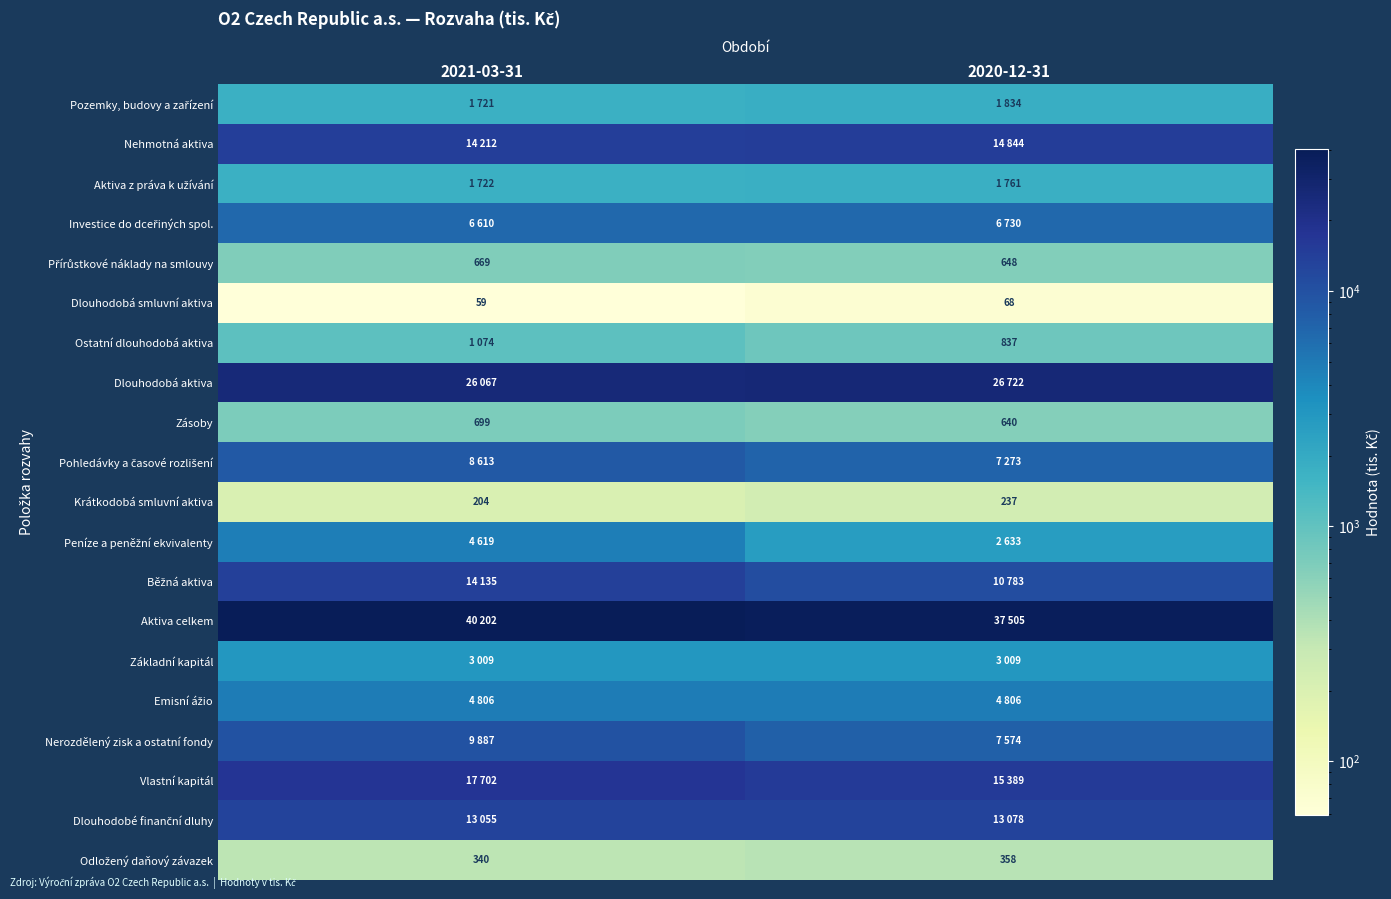

How many distinct data groups are displayed?

20